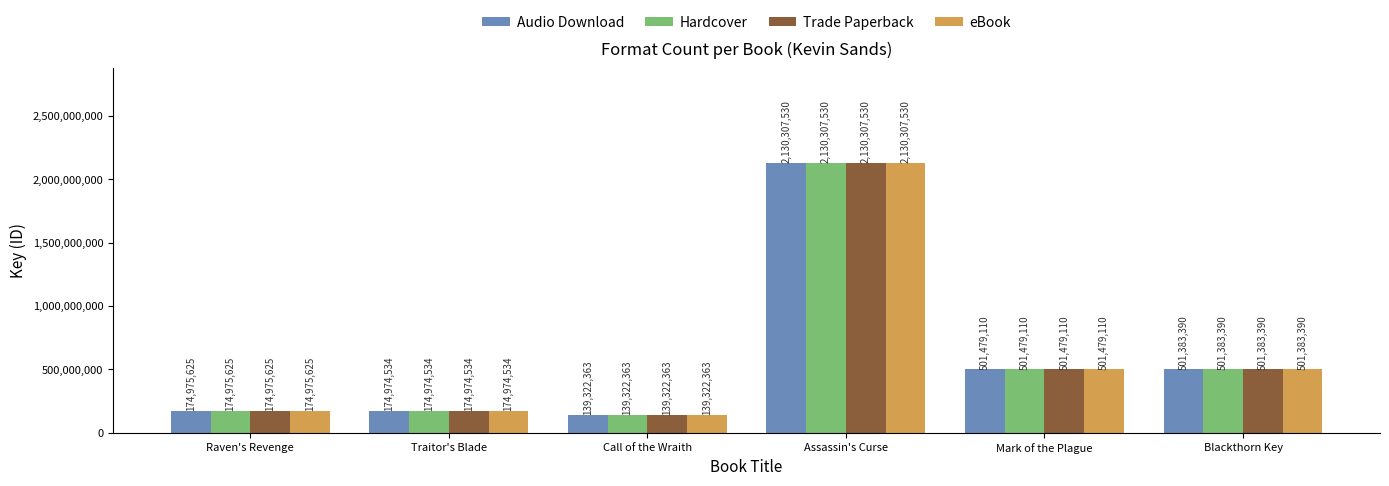

The Trade Paperback series shows 72657216 at Traitor's Blade. True or false?

False